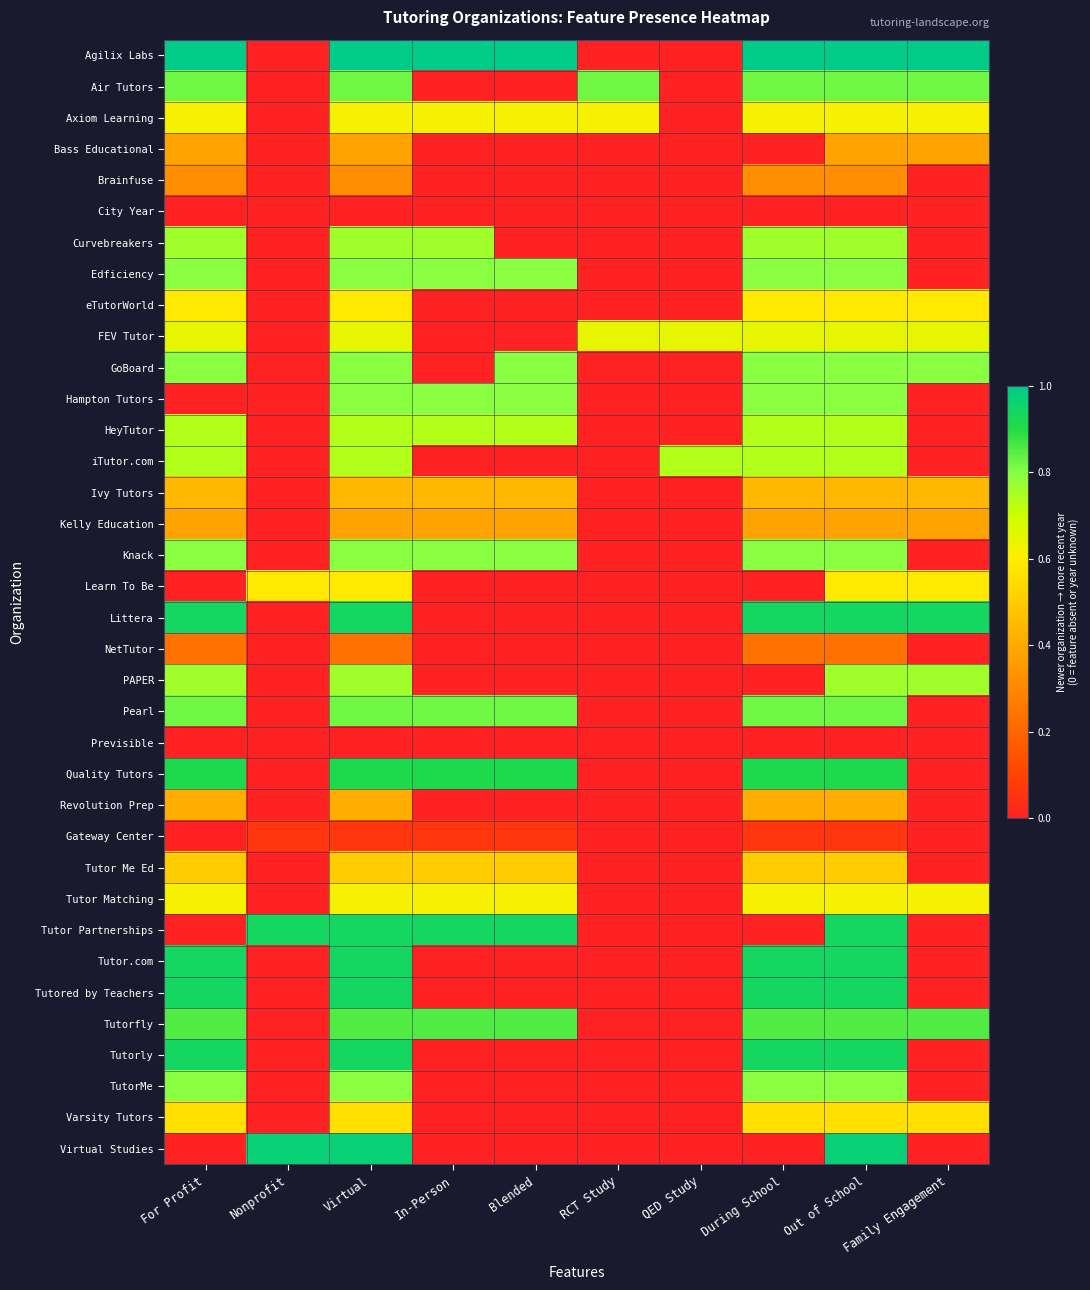

At which category is the sum across all series the highest?

Virtual